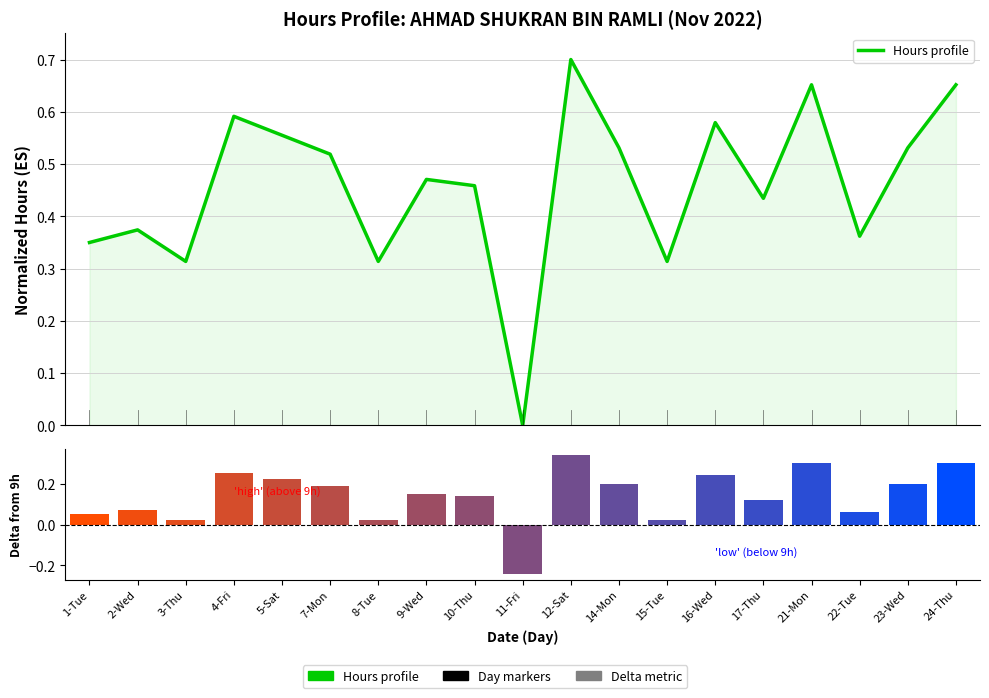

The value at 16-Wed is 0.9. True or false?

False